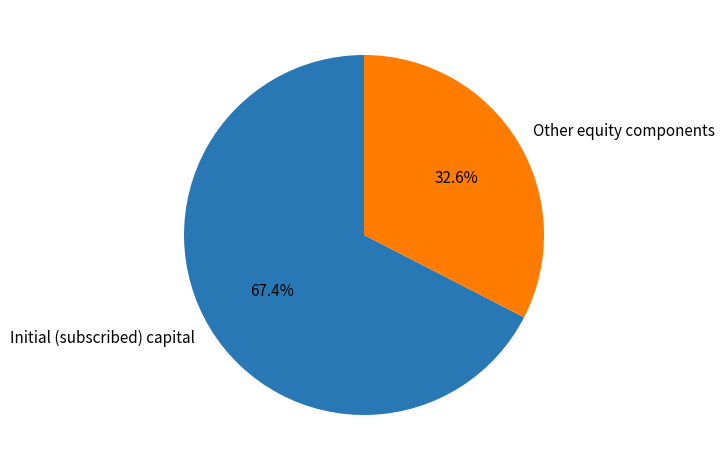

Which slice is the smallest?

Other equity components